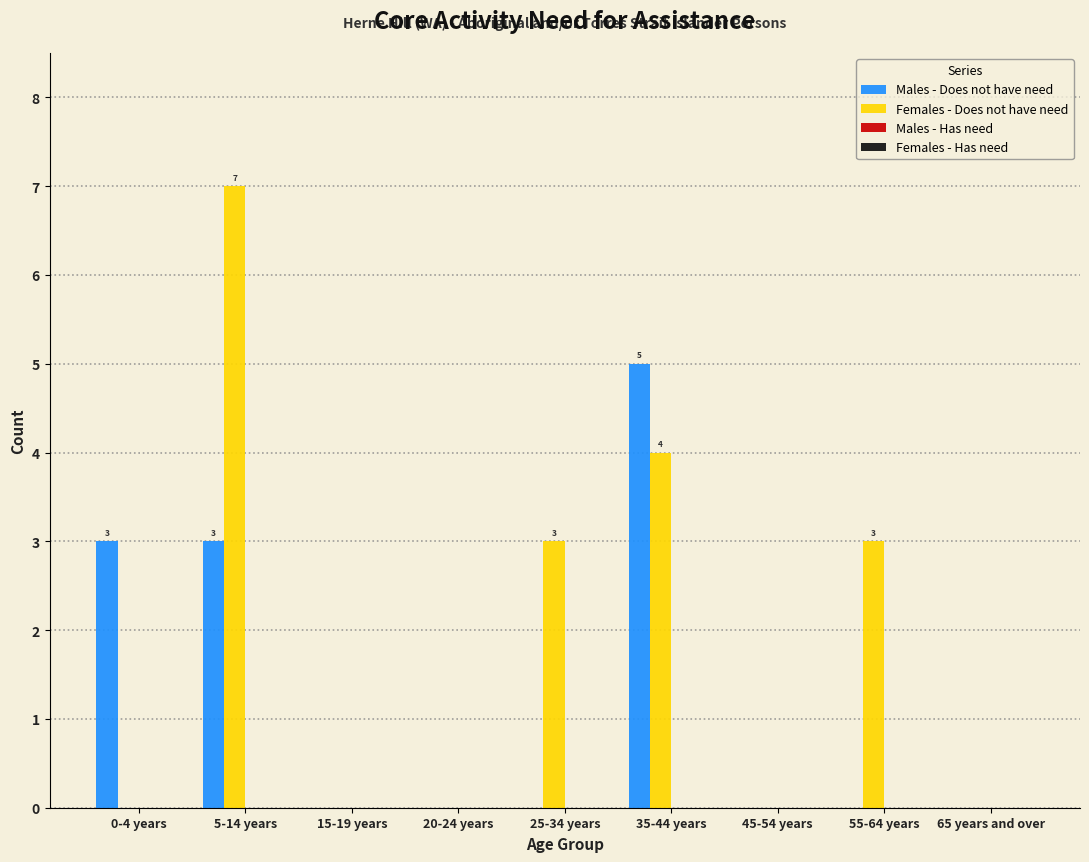

Reading right to left, extract all data points from this chart.

Males - Does not have need: 65 years and over=0	55-64 years=0	45-54 years=0	35-44 years=5	25-34 years=0	20-24 years=0	15-19 years=0	5-14 years=3	0-4 years=3
Females - Does not have need: 65 years and over=0	55-64 years=3	45-54 years=0	35-44 years=4	25-34 years=3	20-24 years=0	15-19 years=0	5-14 years=7	0-4 years=0